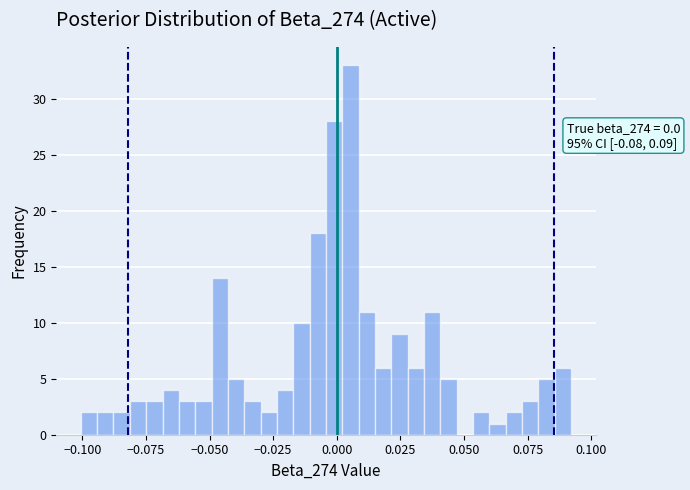

Around what value on the x-axis is the tallest bar? Give the approximate position of its centre, as read against the axis.

0.005